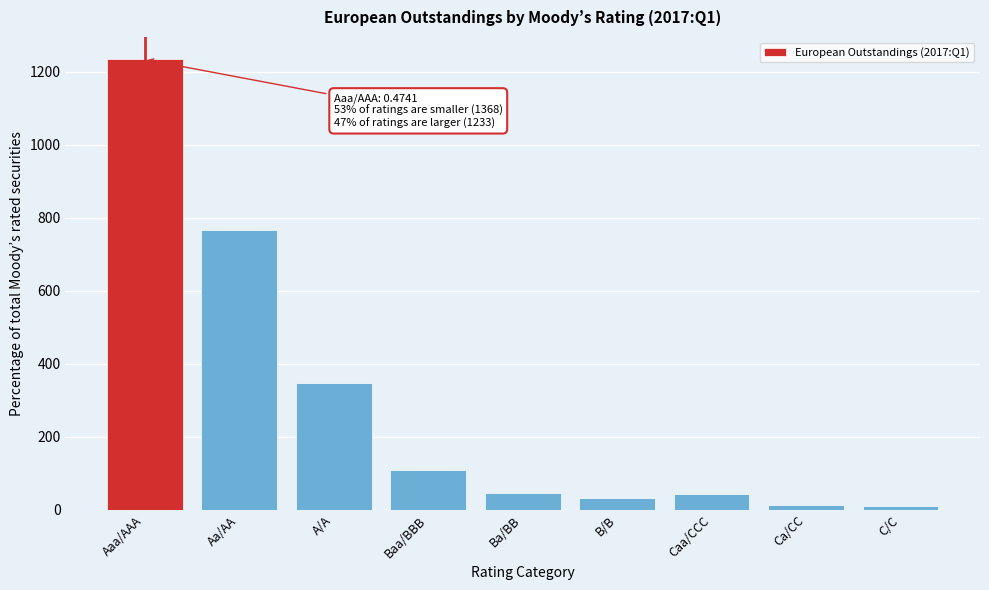

What is the label of the 2nd bar from the right?

Ca/CC